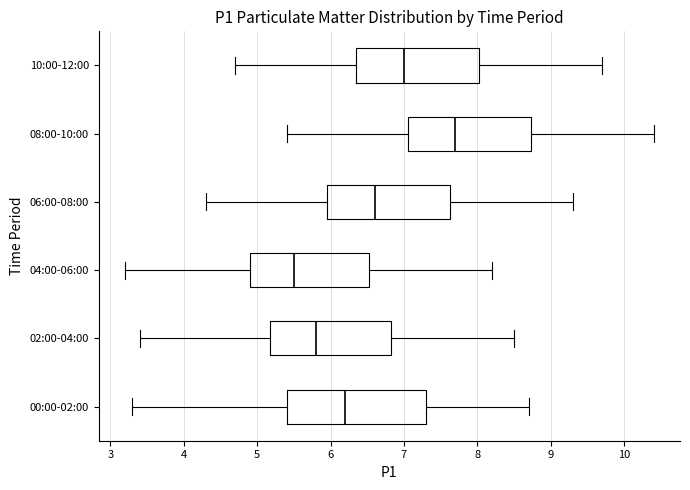

Comparing the boxes themselves (not the whiskers), which one is the widest?

00:00-02:00